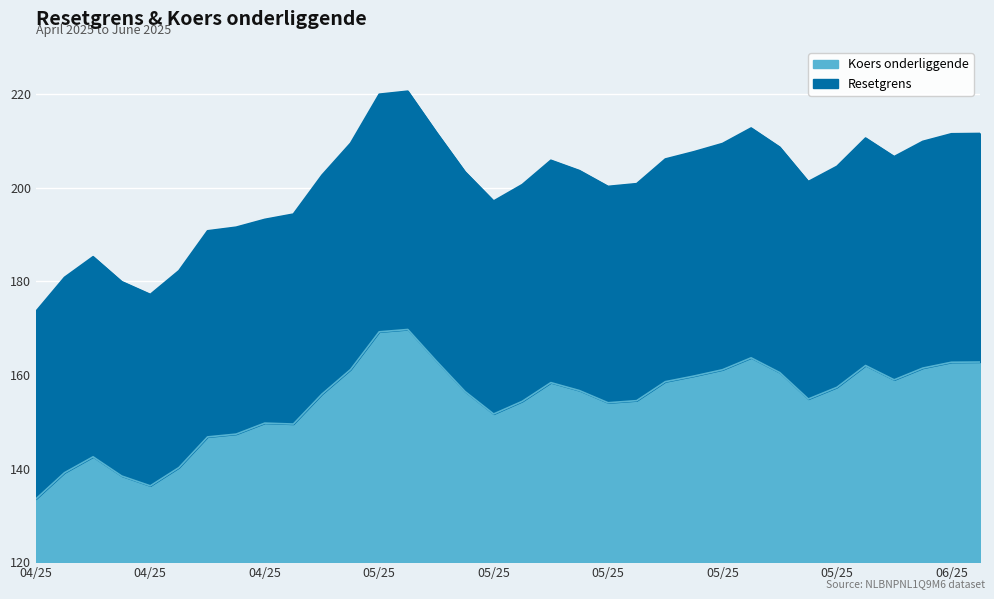

Does the chart display data point markers on the line(s)?

No